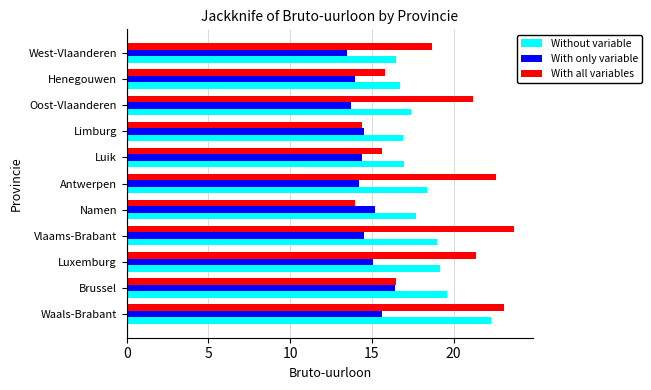

Which series has the widest spread of values?

With all variables